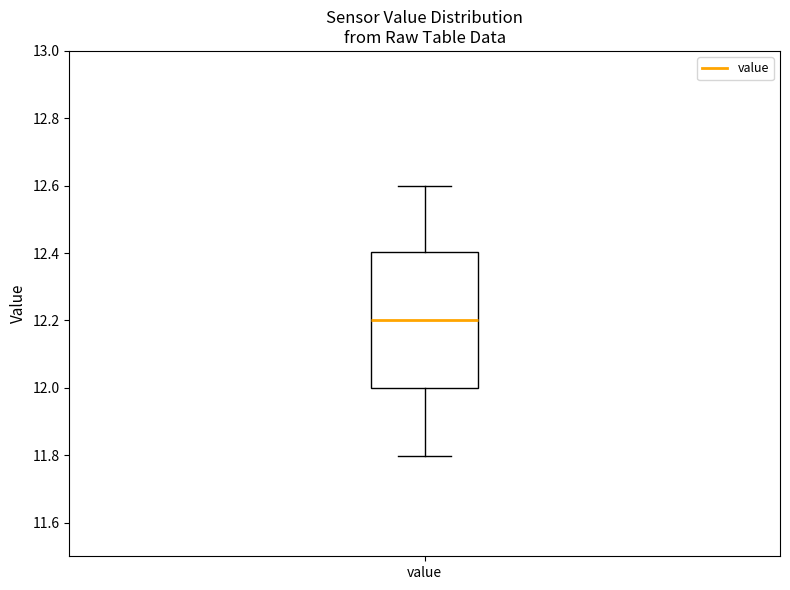

Transcribe this box plot: give where the median line is, the range the box spans, and where the two whiskers end, as read against the y-axis. The values are not printed on the chart, so give them approximately, as read against the axis.

median 12.2, box 12.0 to 12.4, whiskers 11.8 to 12.6